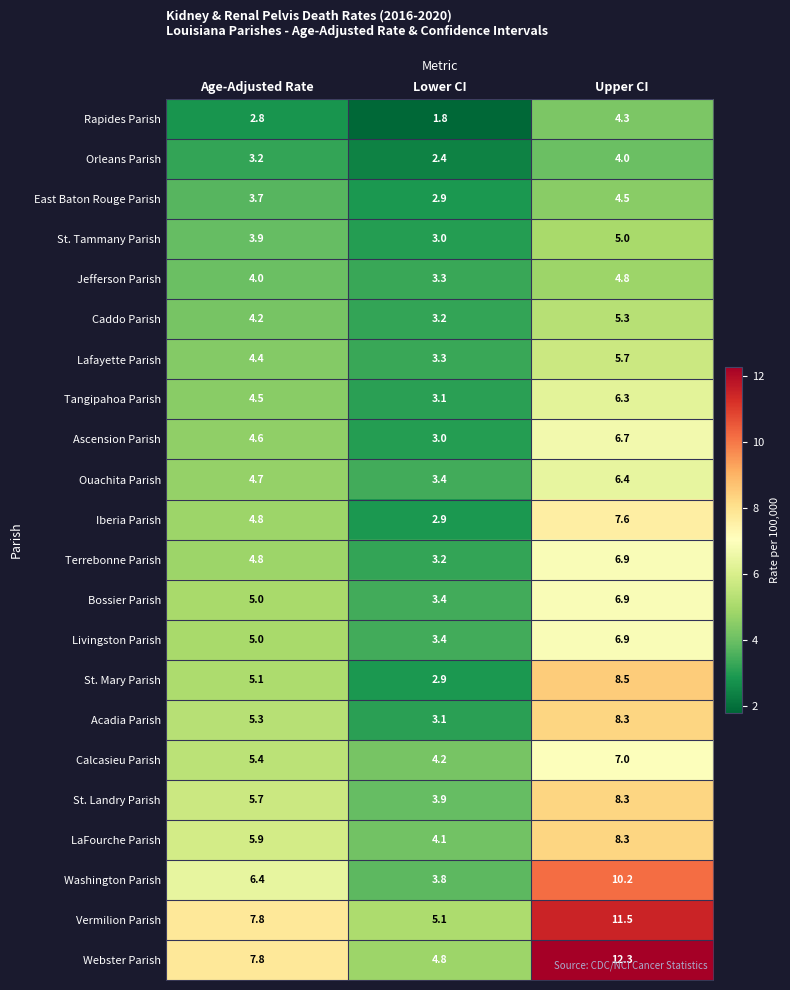

Rank the categories by St. Landry Parish value from highest to lowest.

Upper CI, Age-Adjusted Rate, Lower CI